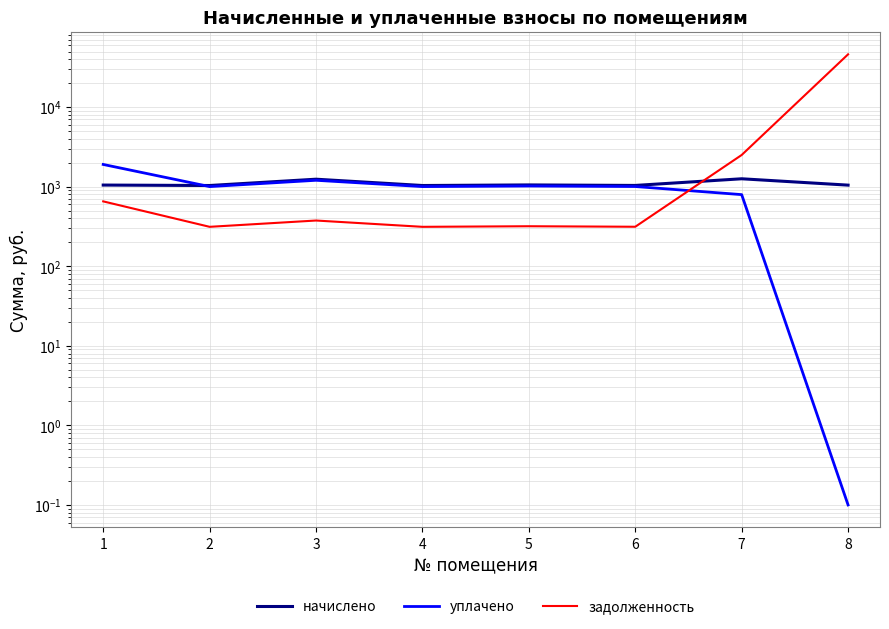

How many times do начислено and задолженность cross each other?

1